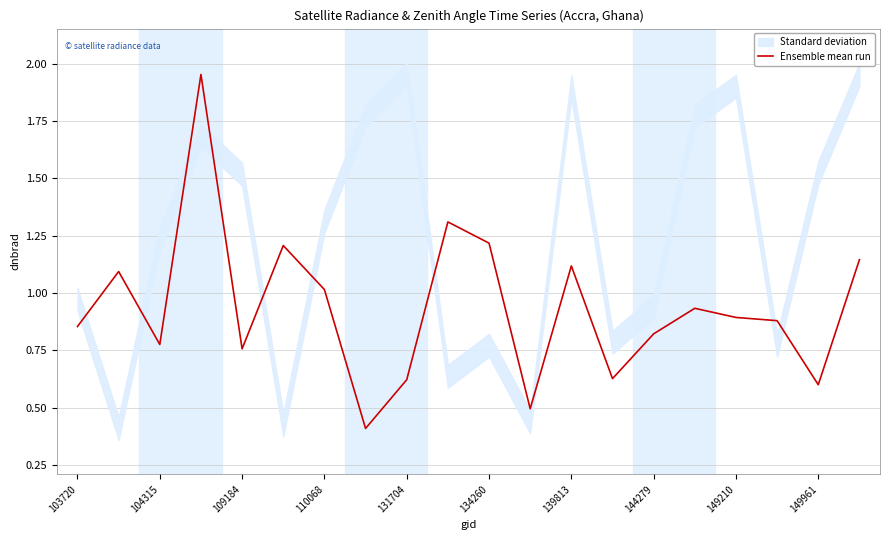

What is the change in value from 103720 to 15?

+0.1